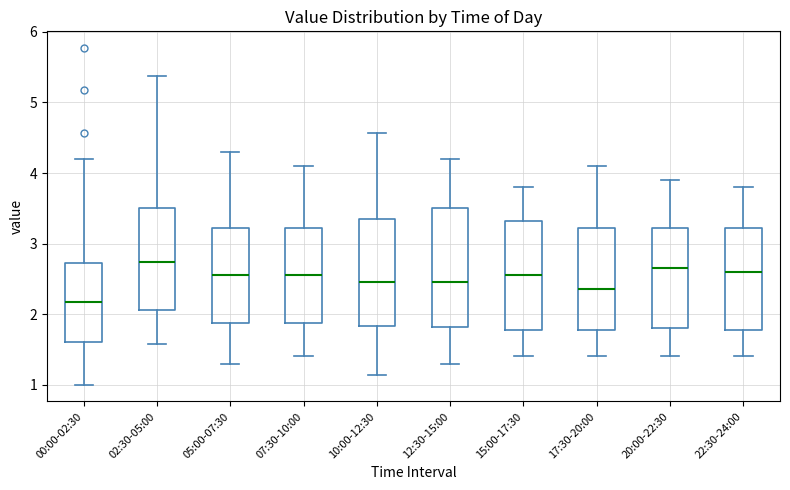

Which box has the lowest median line?

00:00-02:30